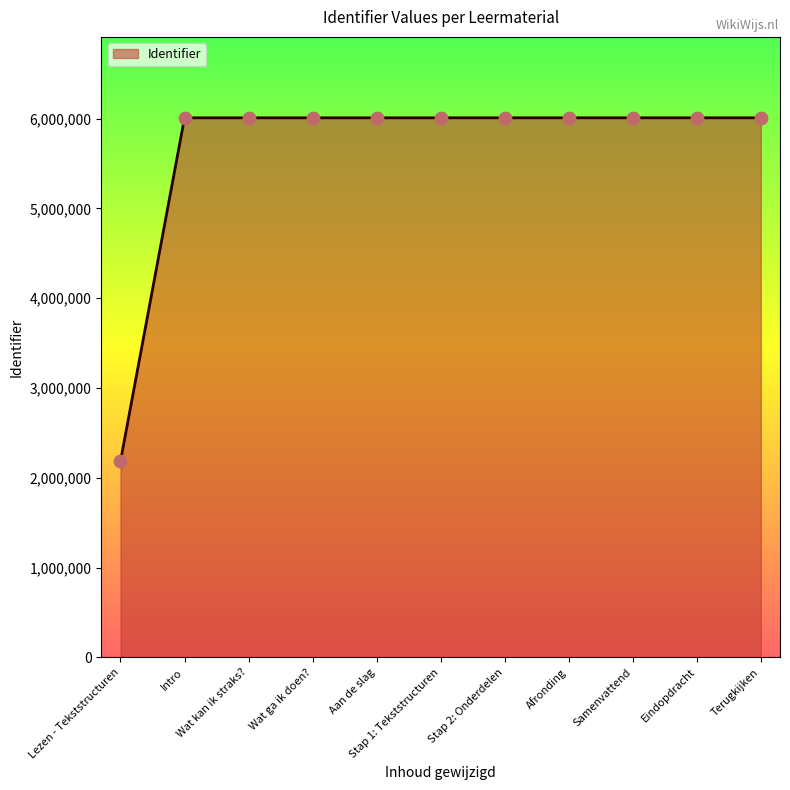

Approximately how many times larger is the value at Stap 1: Tekststructuren compared to Lezen - Tekststructuren?

2.8